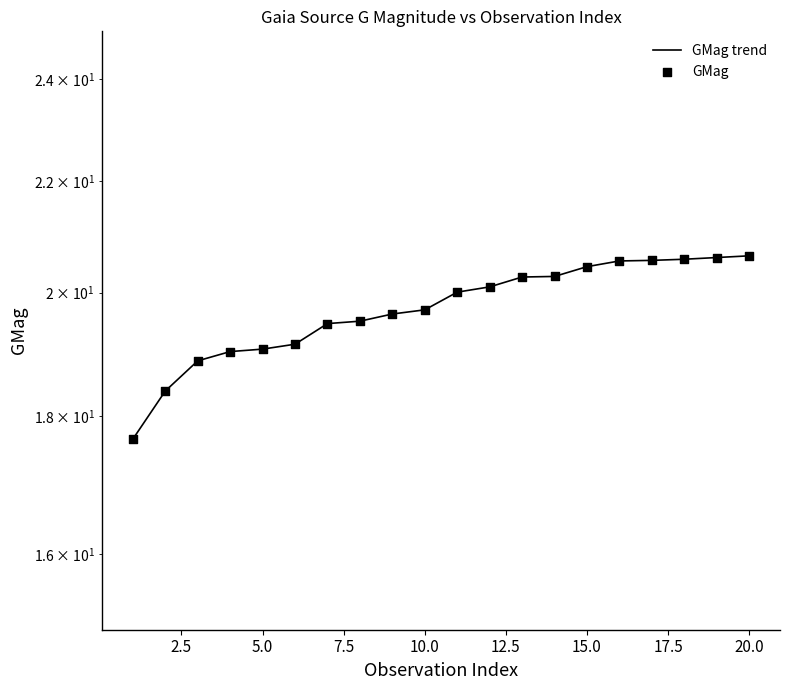

Which series has the widest spread of Y values?

GMag trend